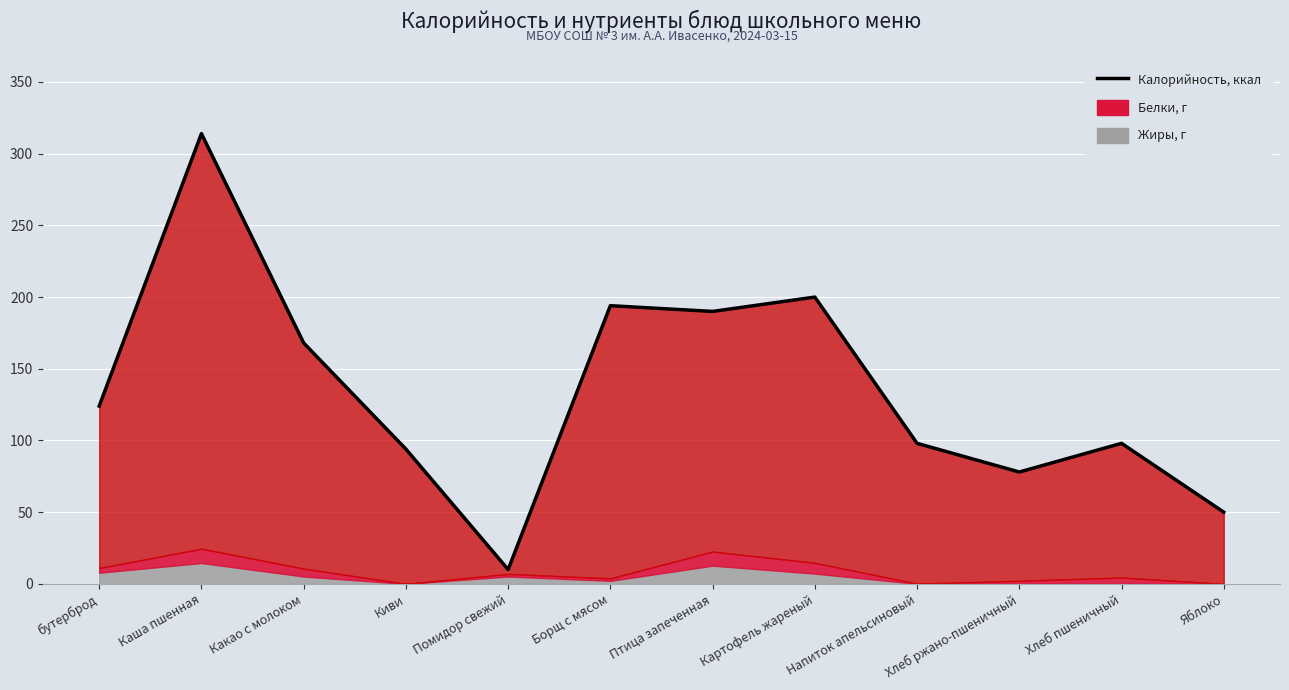

What is the change in value from Киви to Борщ с мясом?

+100